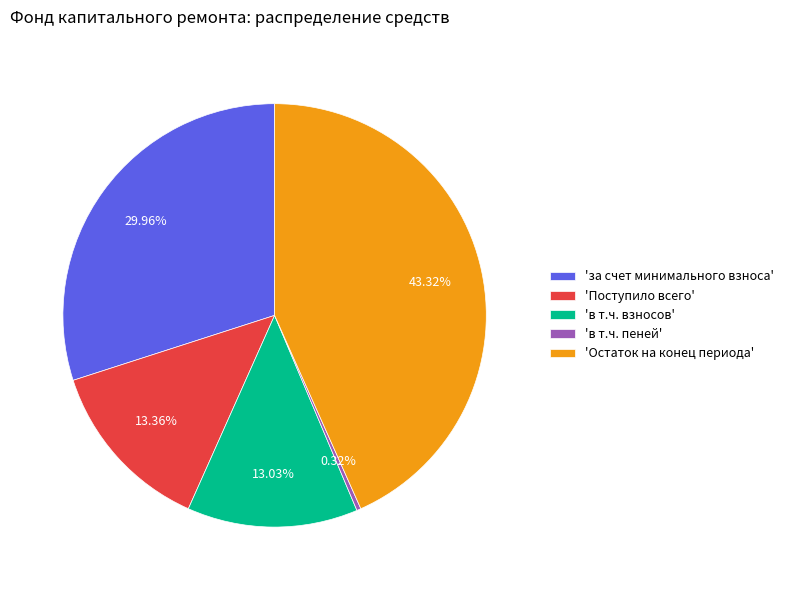

Which has a higher value, 'за счет минимального взноса' or 'Поступило всего'?

'за счет минимального взноса'